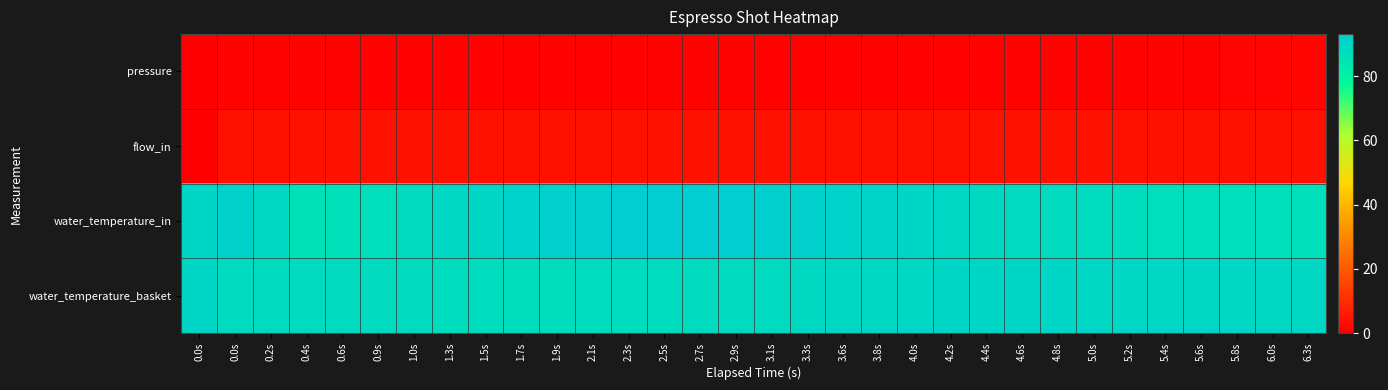

What is the greatest value displayed?

93.1